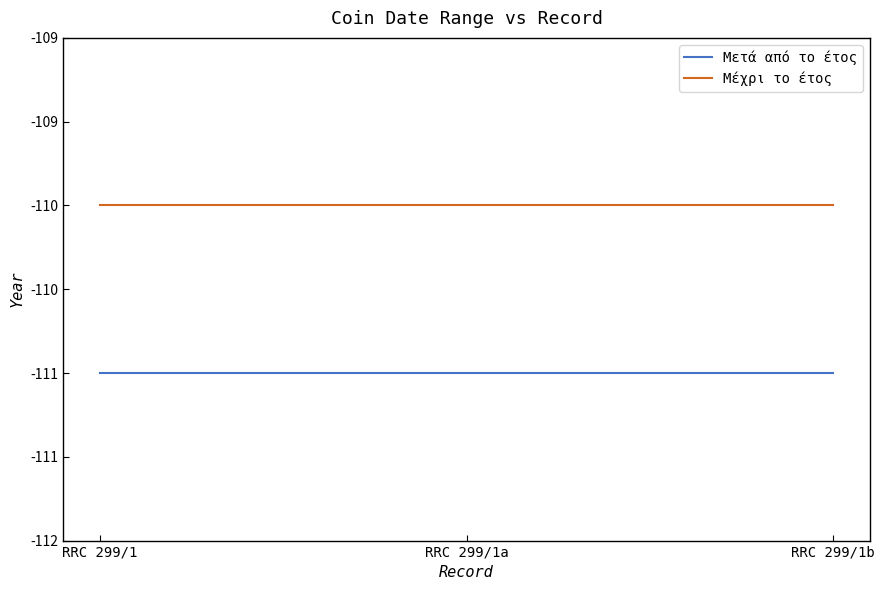

Is this an area chart (filled region under the line)?

No